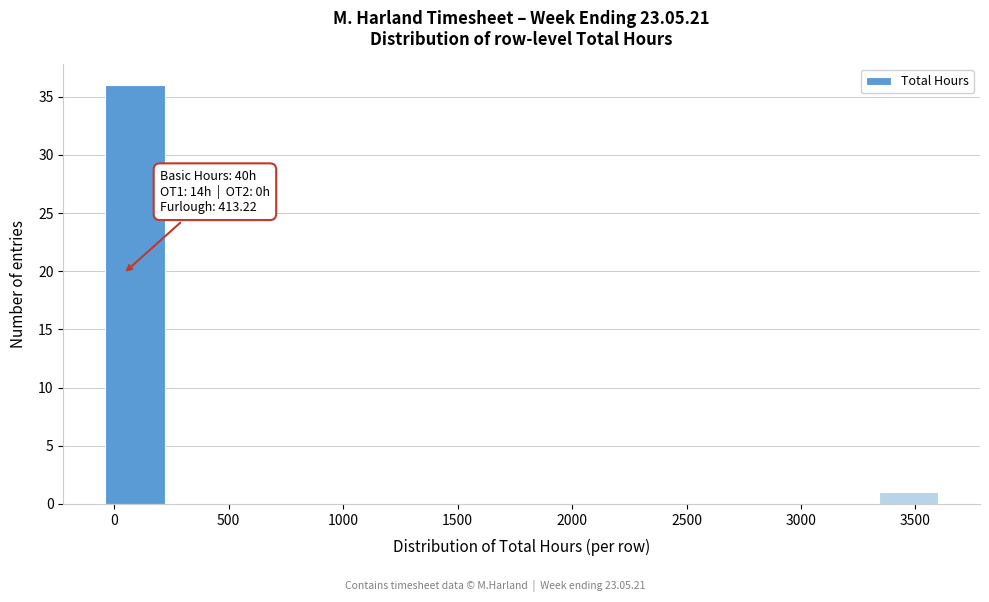

Over which range of the x-axis is the bar tallest?

-40 to 220